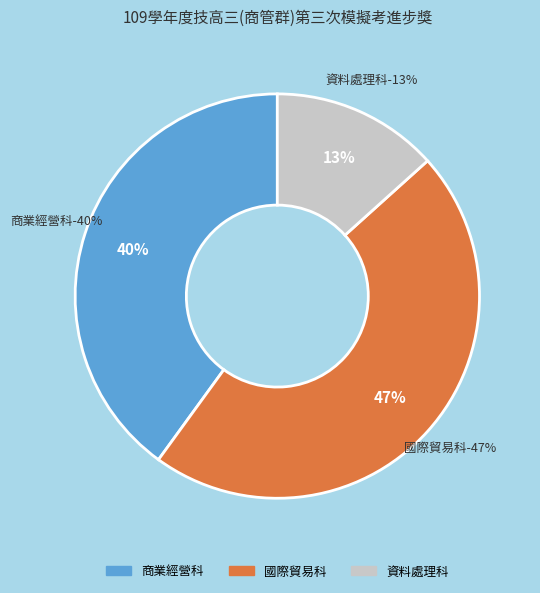

Does any single category account for the majority?

No